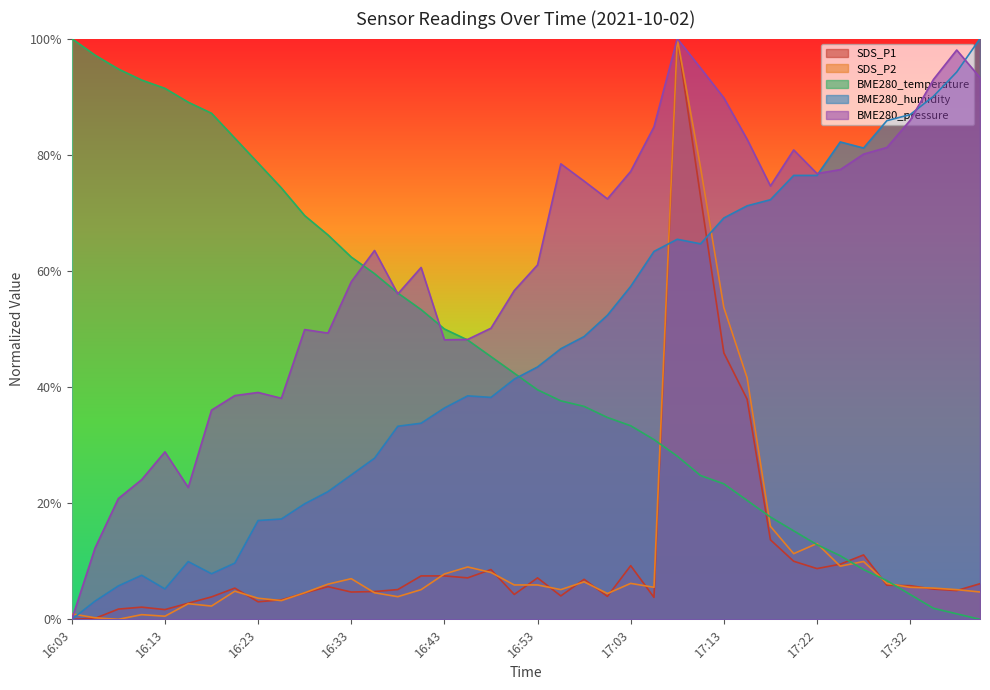

Between which two adjacent categories do BME280_pressure and BME280_temperature first intersect?

16:33 and 16:35